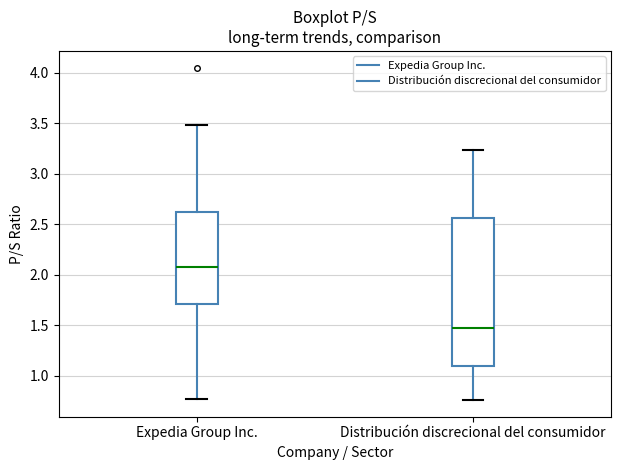

Reading left to right, transcribe this box plot: for each box, give where its median line is, the range the box spans, and where its two whiskers end, as read against the y-axis. The values are not printed on the chart, so give them approximately, as read against the axis.

Expedia Group Inc.: median 2.10, box 1.70 to 2.60, whiskers 0.75 to 3.50
Distribución discrecional del consumidor: median 1.45, box 1.10 to 2.55, whiskers 0.75 to 3.25